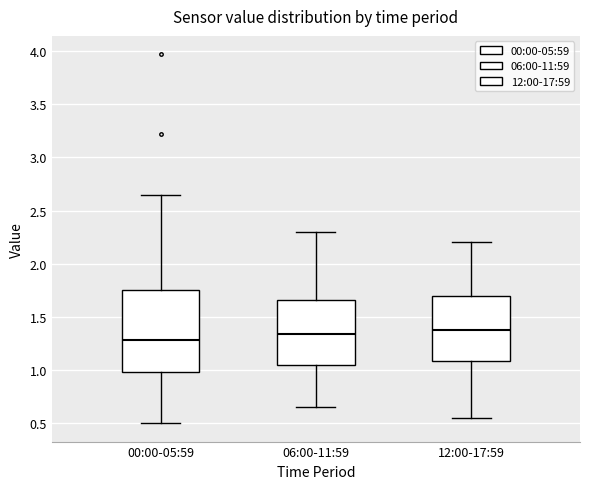

Which box is the tallest, from its lower edge to its upper edge?

00:00-05:59